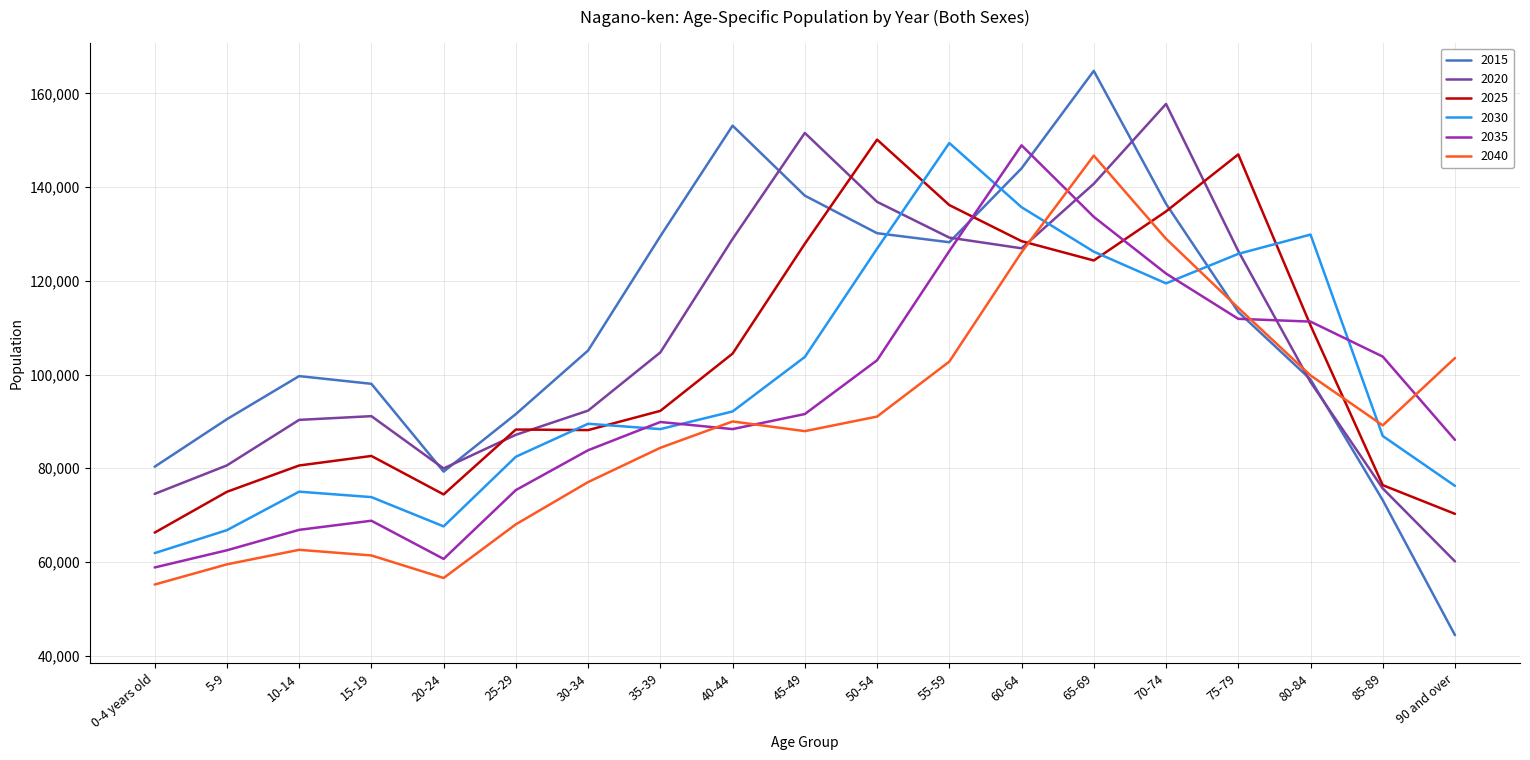

What position from the left is 60-64?

13